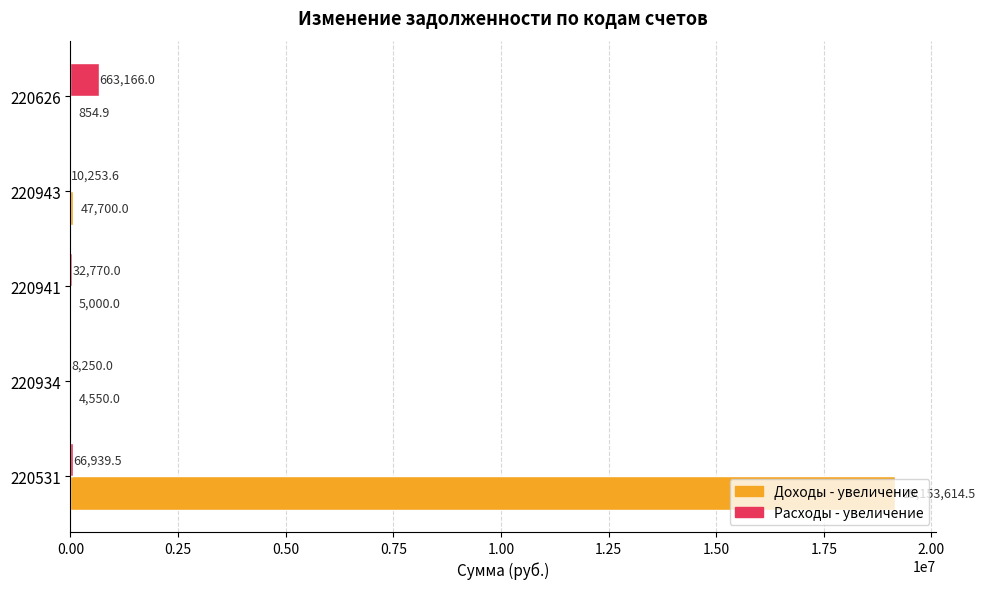

The Расходы - увеличение series shows 66939.5 at 220531. True or false?

True